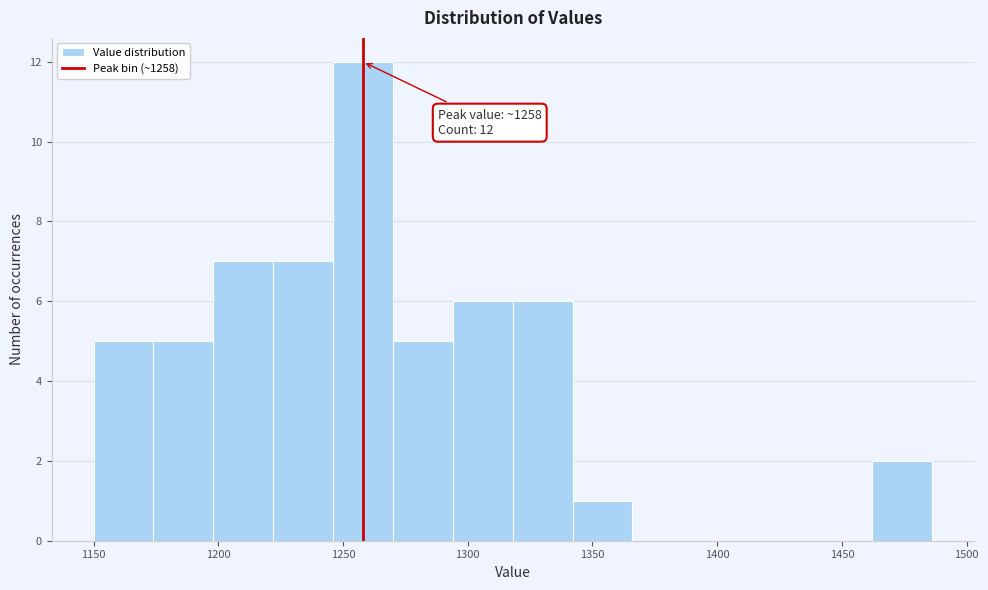

Over which range of the x-axis is the bar tallest?

1246 to 1270